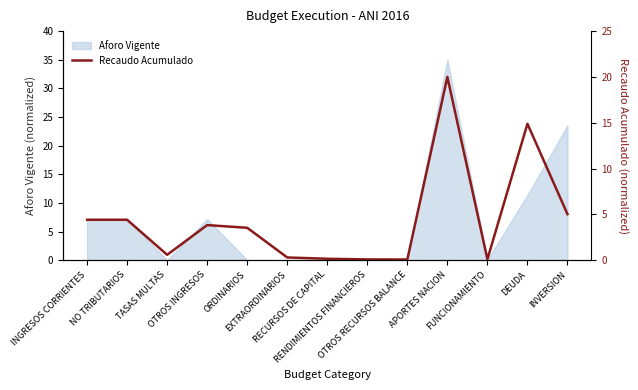

At which category does the data reach its first local peak?

OTROS INGRESOS